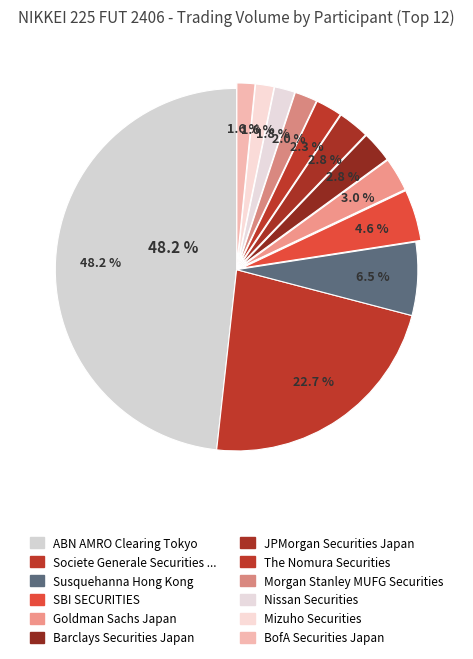

How many segments does this pie chart have?

12